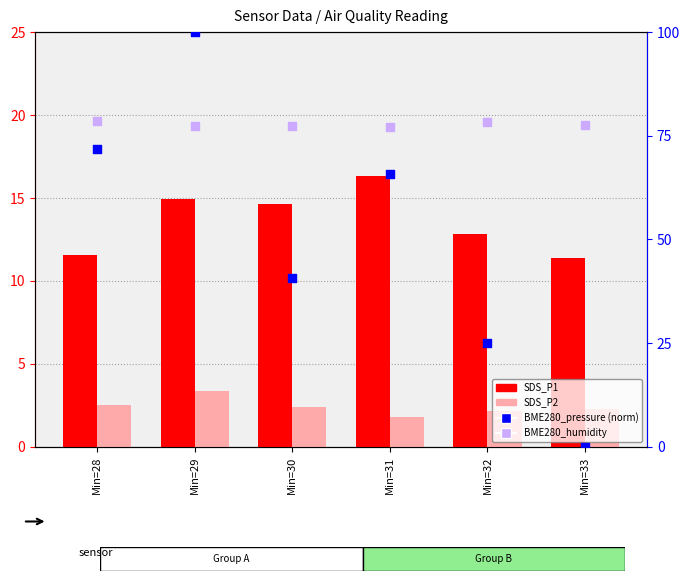

At how many categories does at least one series exceed 23?

6